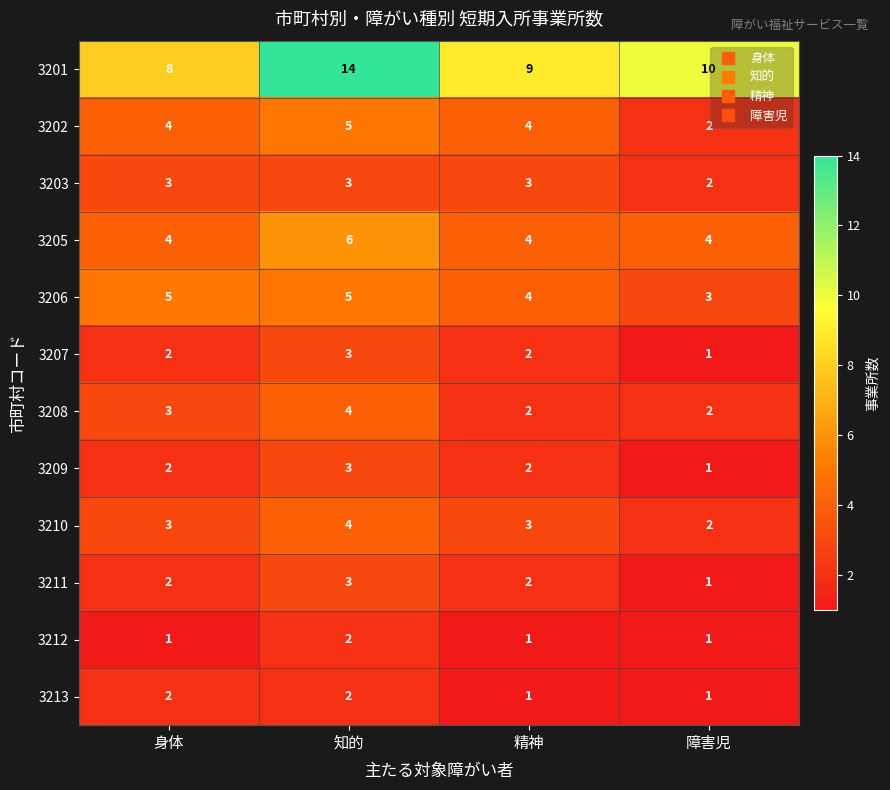

Which series changed the most between 身体 and 知的?

3201